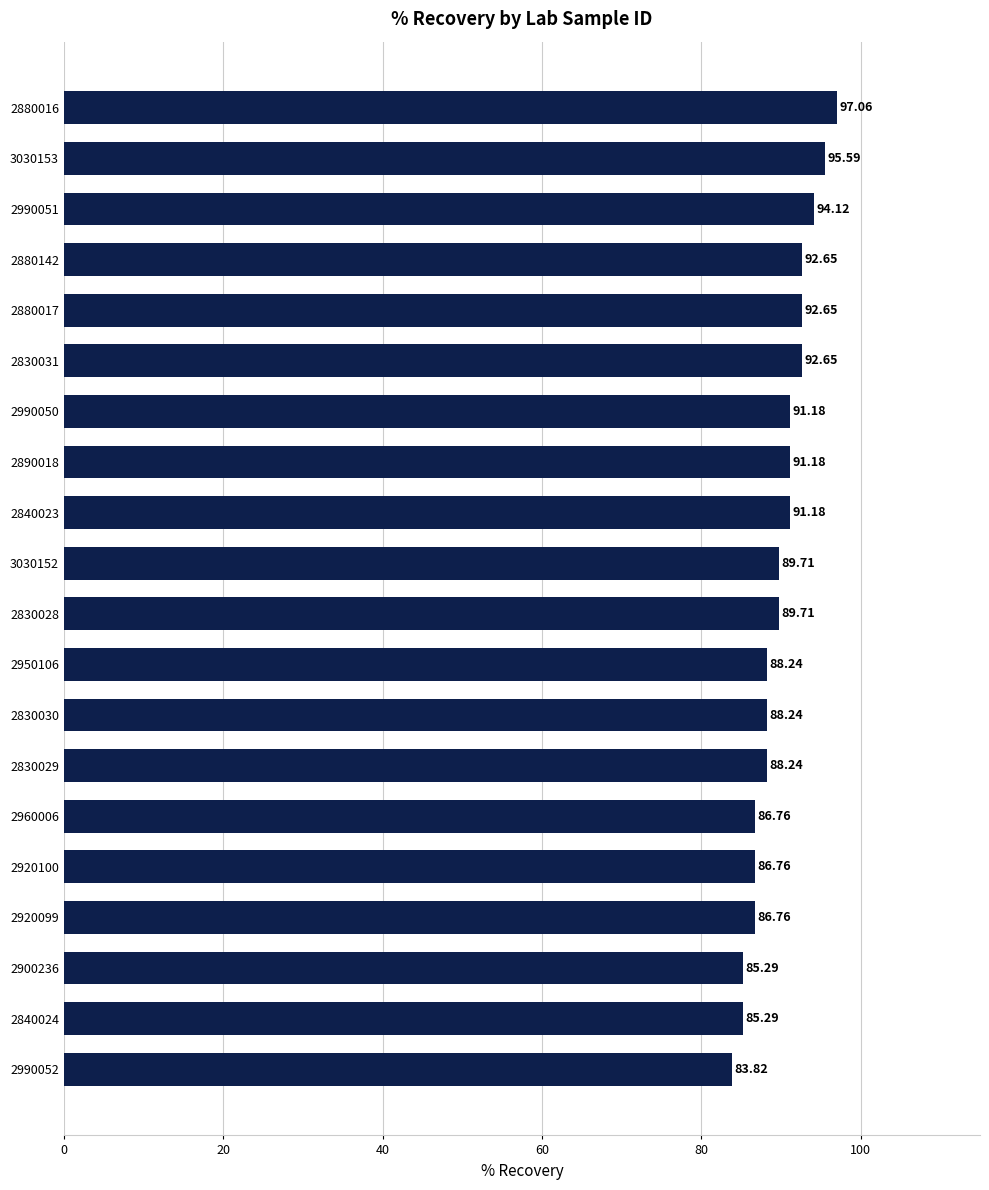

How many values are below 89?

9